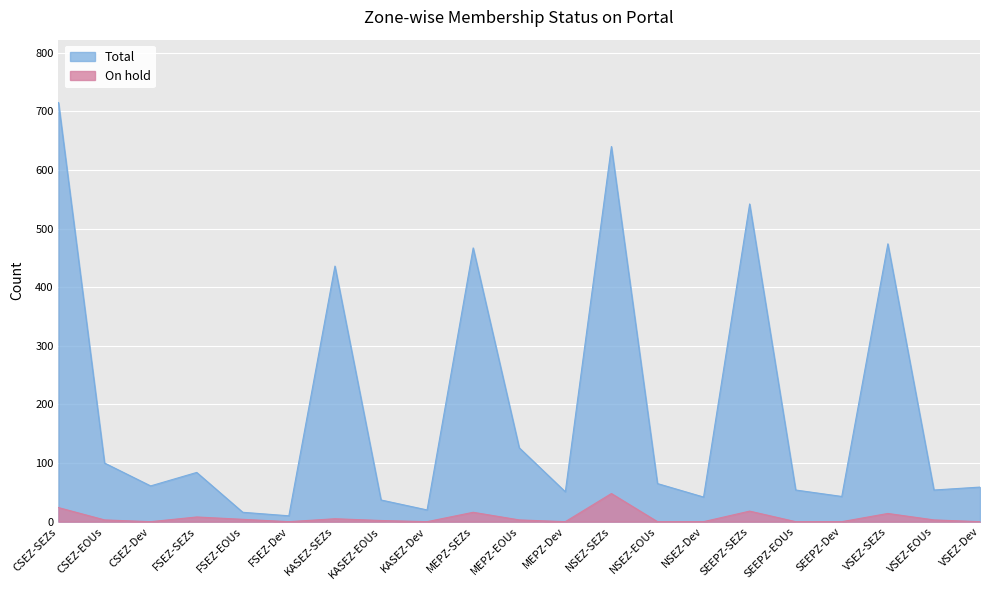

Rank the categories by On hold value from highest to lowest.

NSEZ-SEZs, CSEZ-SEZs, SEEPZ-SEZs, MEPZ-SEZs, VSEZ-SEZs, FSEZ-SEZs, KASEZ-SEZs, FSEZ-EOUs, CSEZ-EOUs, MEPZ-EOUs, VSEZ-EOUs, KASEZ-EOUs, CSEZ-Dev, FSEZ-Dev, KASEZ-Dev, MEPZ-Dev, NSEZ-EOUs, NSEZ-Dev, SEEPZ-EOUs, SEEPZ-Dev, VSEZ-Dev